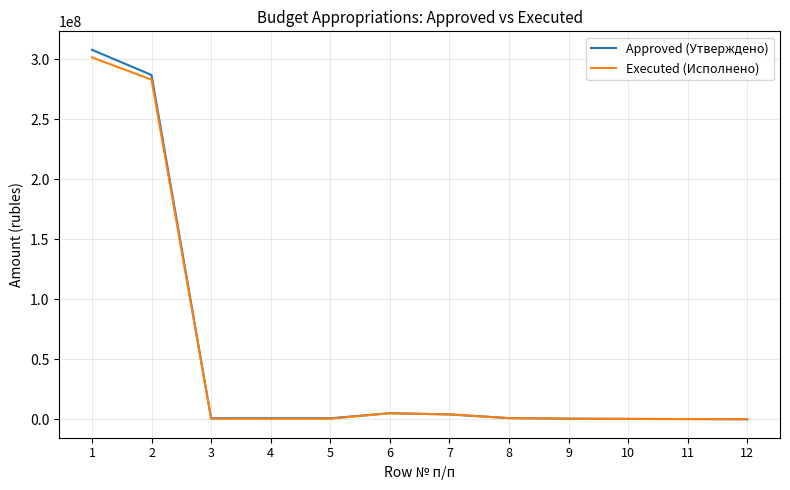

What is the maximum value shown in the chart?

308067380.3